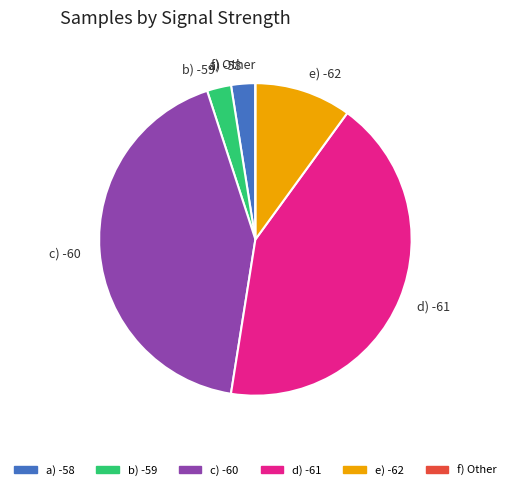

Do d) -61 and c) -60 together represent more than half of the pie?

Yes